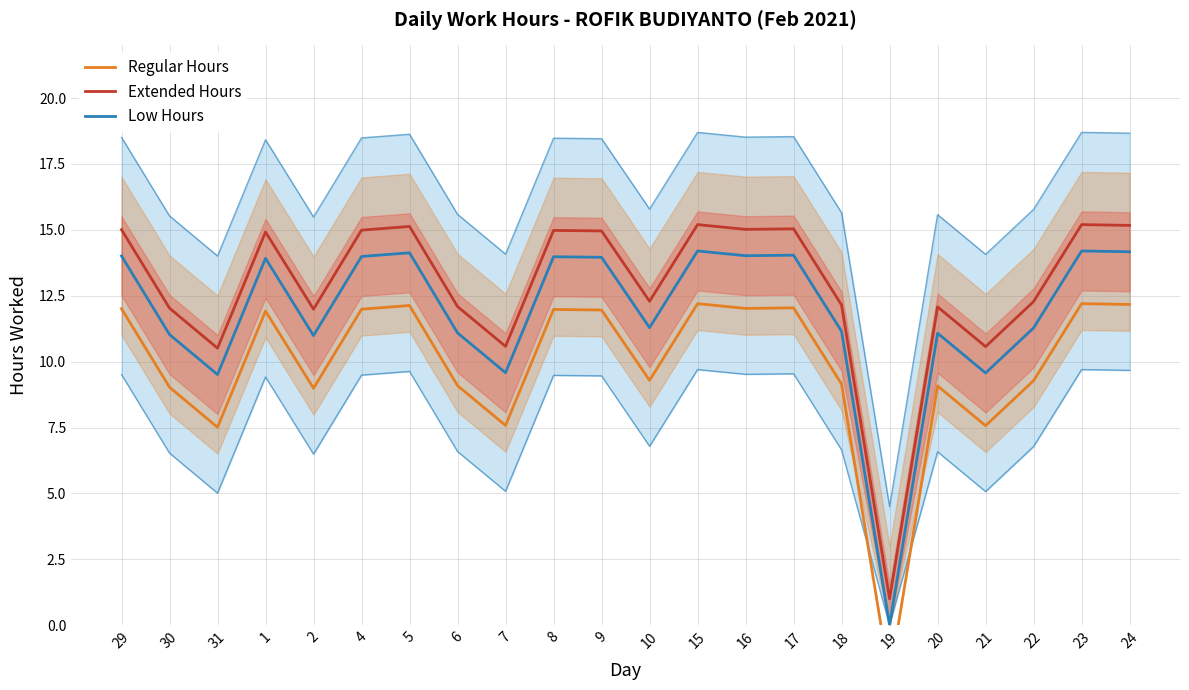

List the labels in order of Regular Hours value, smallest first.

19, 31, 21, 7, 2, 30, 20, 6, 18, 22, 10, 1, 9, 8, 4, 29, 16, 17, 5, 24, 15, 23